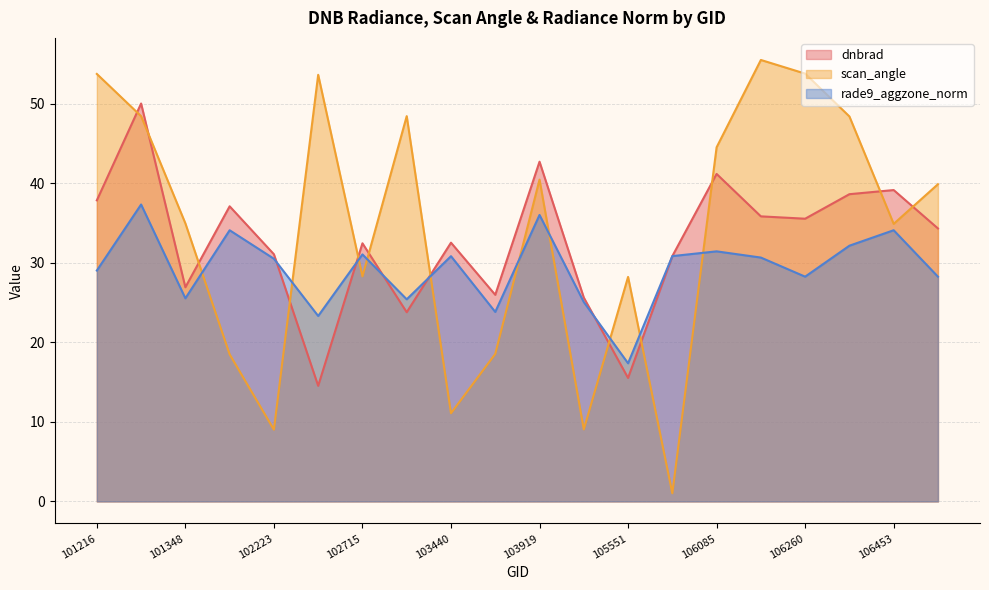

What is the value of the dnbrad point at the 19th from the left?

39.1